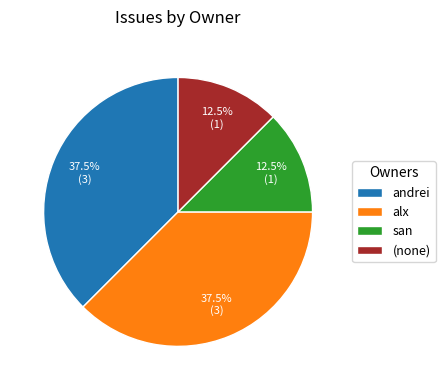

What percentage is NOT represented by andrei?

62.5%